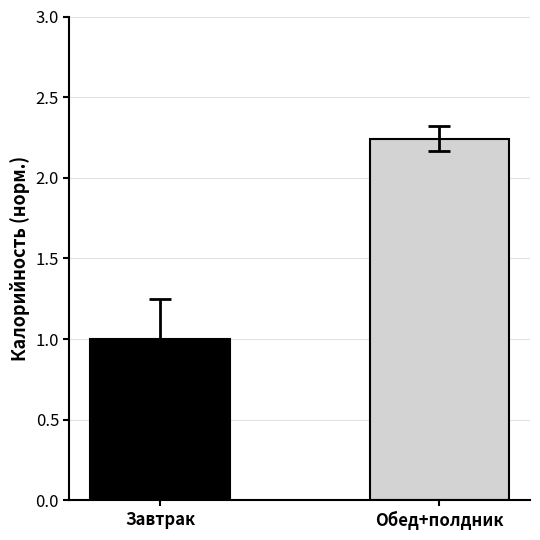

Are the bars grouped side by side (vs. stacked)?

No